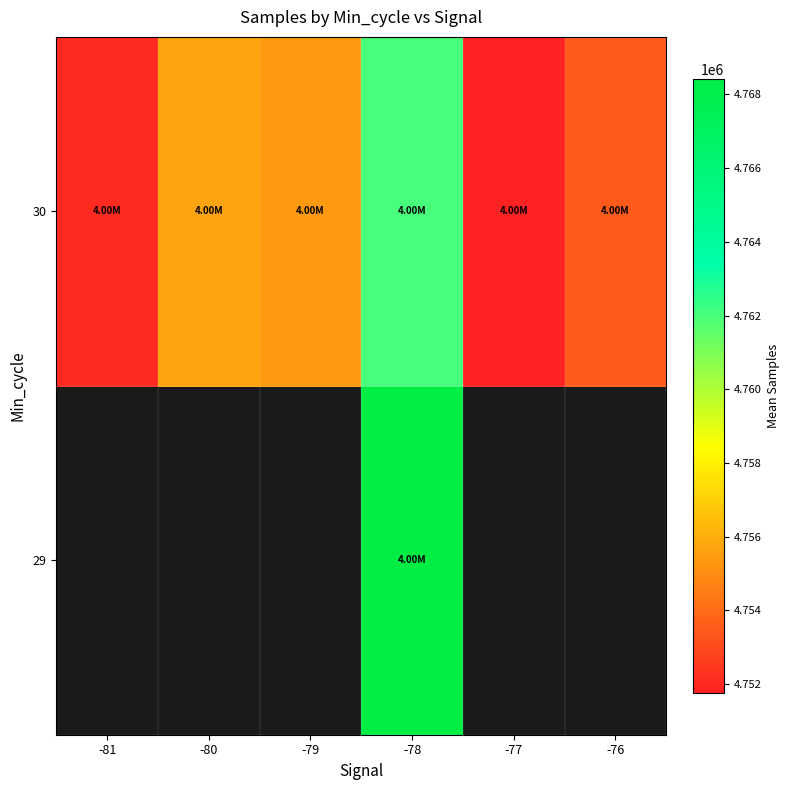

Which has a higher value, -79 or -80?

-80